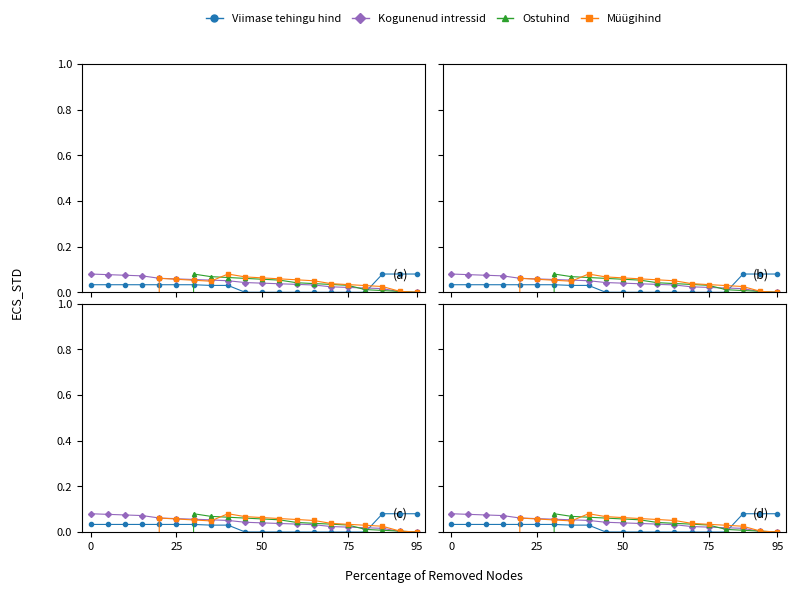

True or false: Viimase tehingu hind has more than 1 points higher than both neighbors.

False